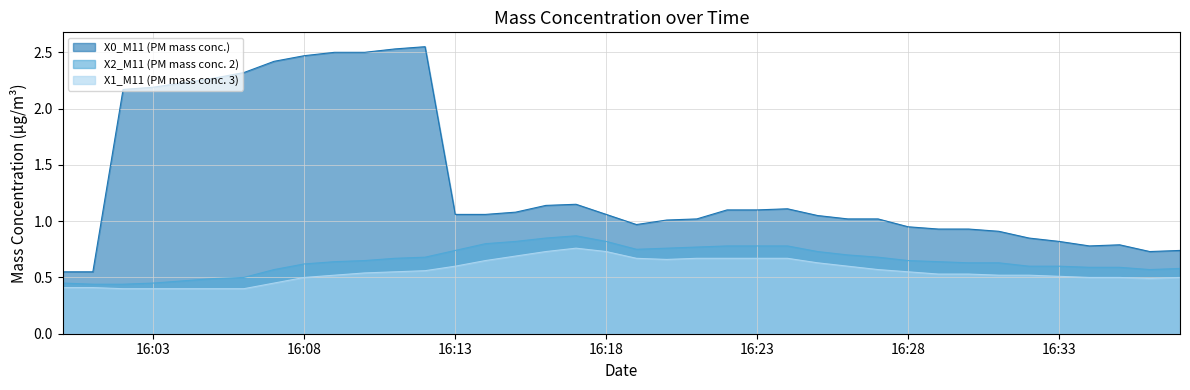

What is the value of the X2_M11 (PM mass conc. 2) point at the 38th from the left?

0.6